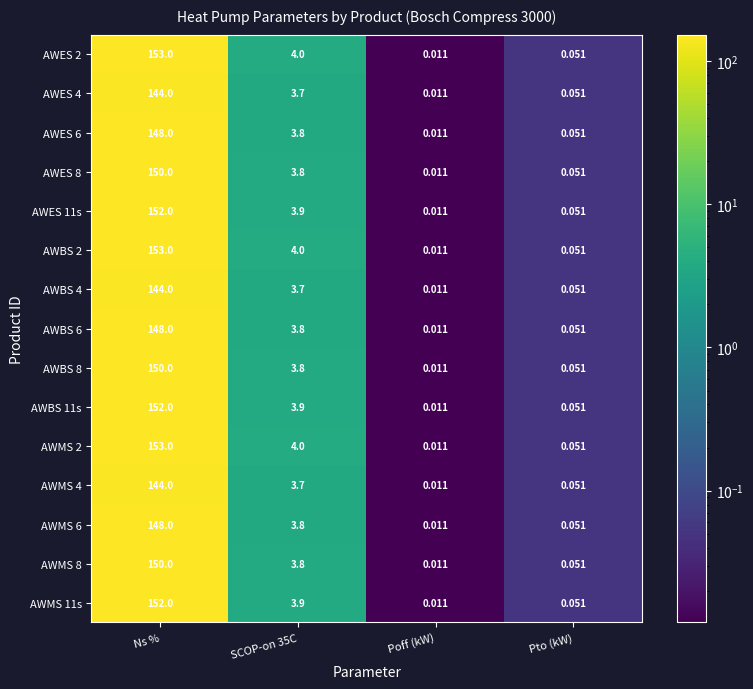

Which category has the highest value in the AWMS 4 series?

Ns %